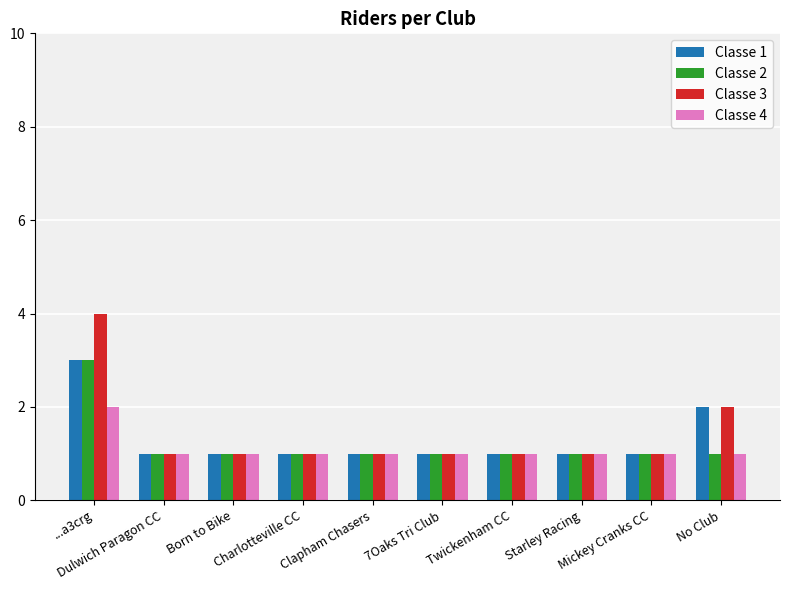

Which series has the largest total across all categories?

Classe 3